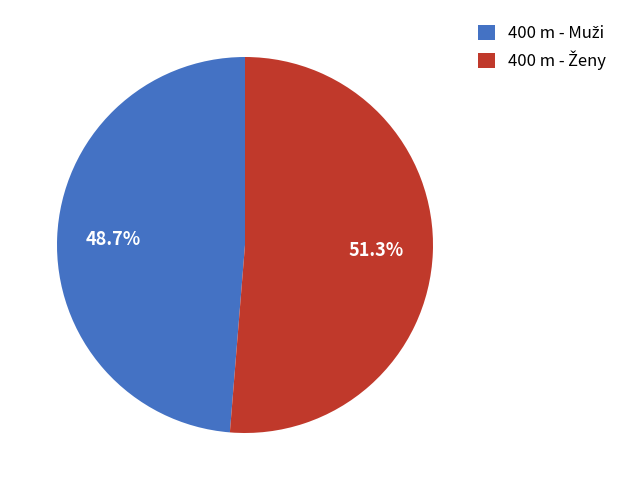

Is there a majority slice in this chart?

Yes